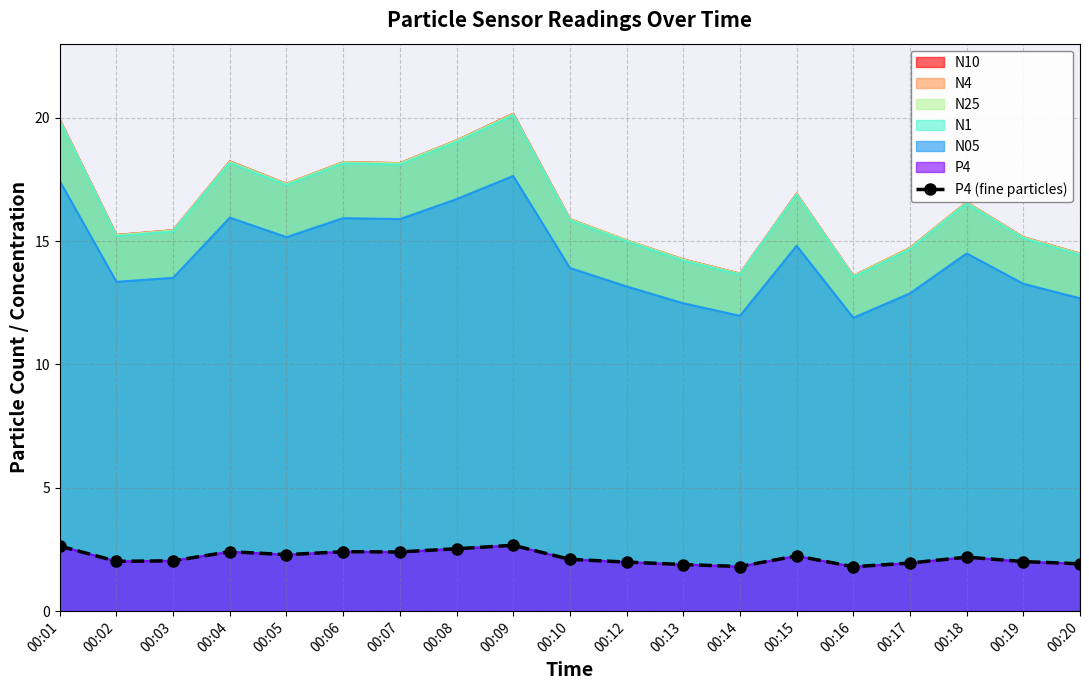

What is the value of the 12th point from the left?

1.9